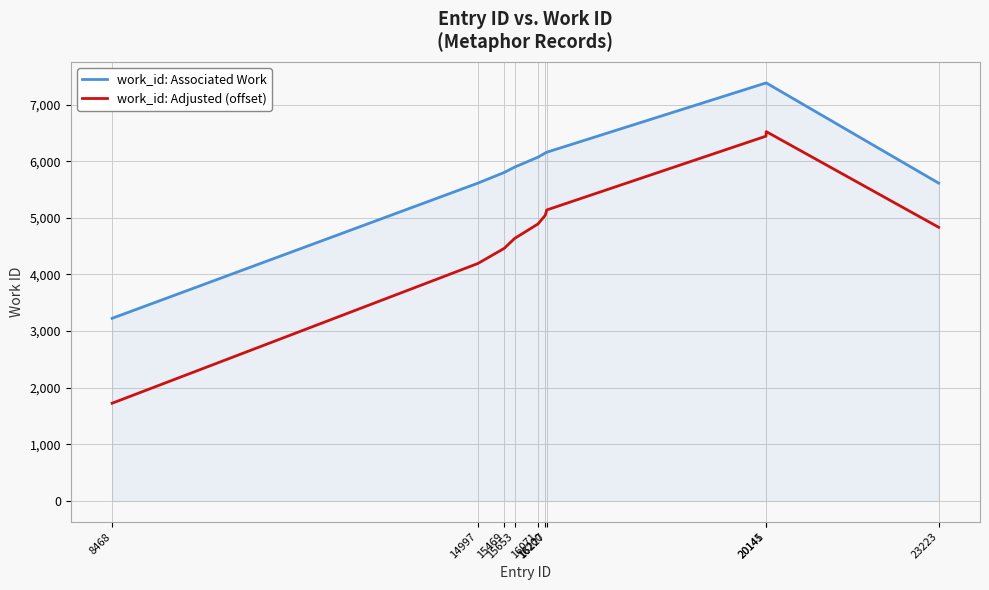

Which series has the widest spread of values?

work_id: Adjusted (offset)